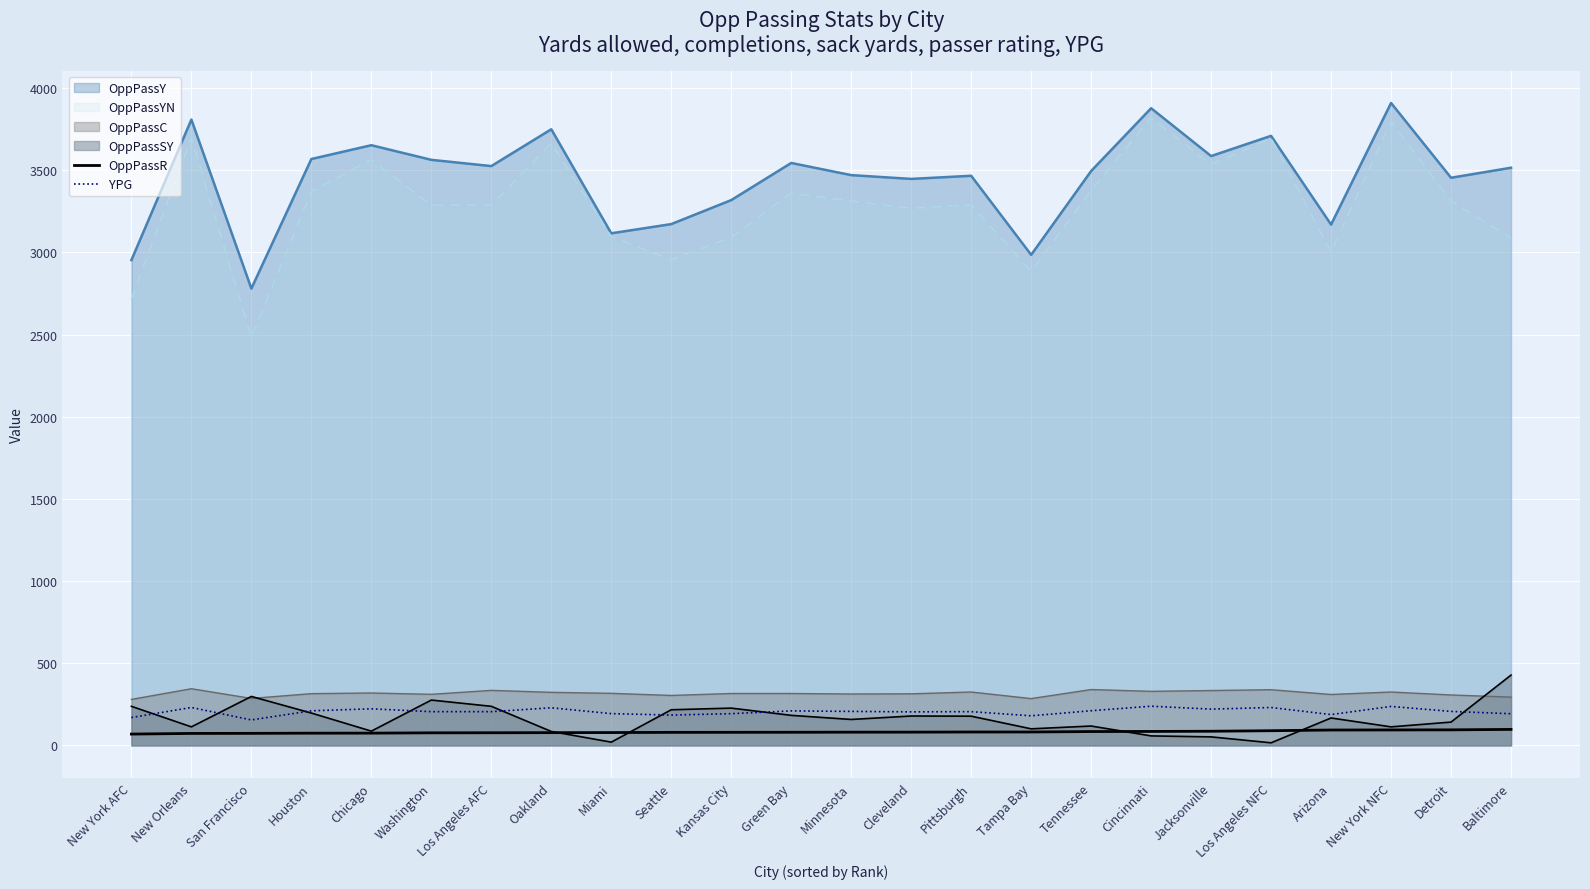

How many lines are shown in the chart?

6